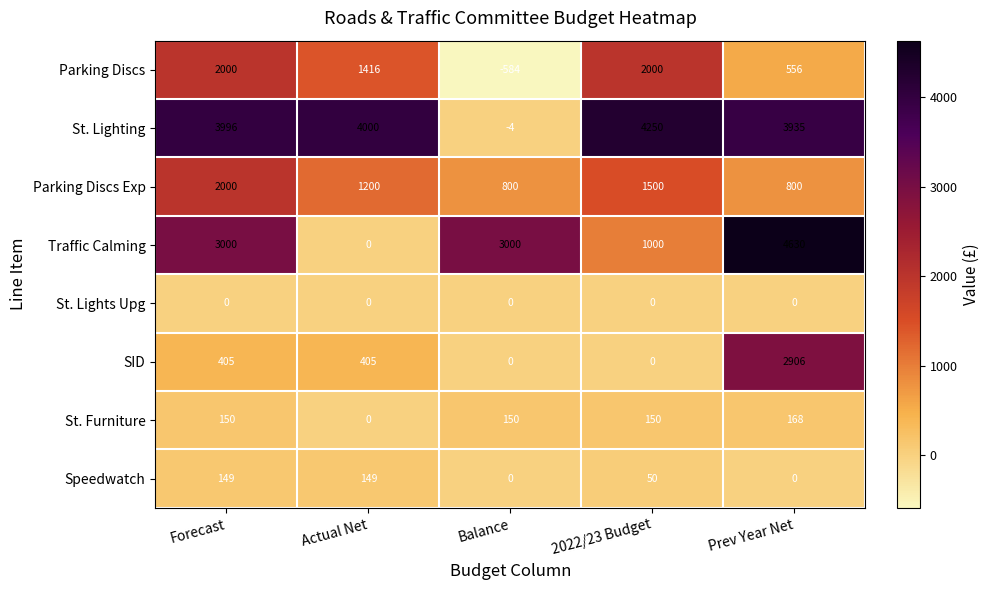

Which series changed the most between Forecast and 2022/23 Budget?

Traffic Calming